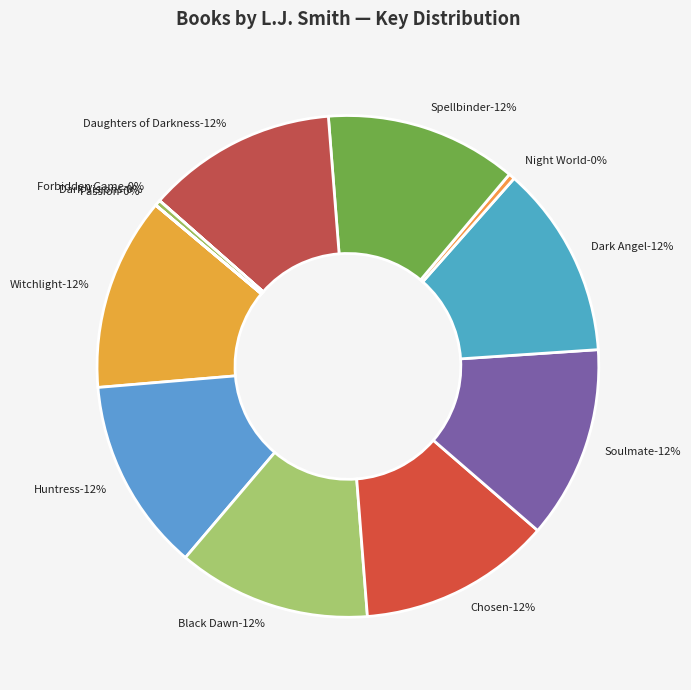

Rank the categories by value from lowest to highest.

Passion, Forbidden Game, Dark Visions, Night World, Daughters of Darkness, Spellbinder, Soulmate, Chosen, Dark Angel, Huntress, Black Dawn, Witchlight